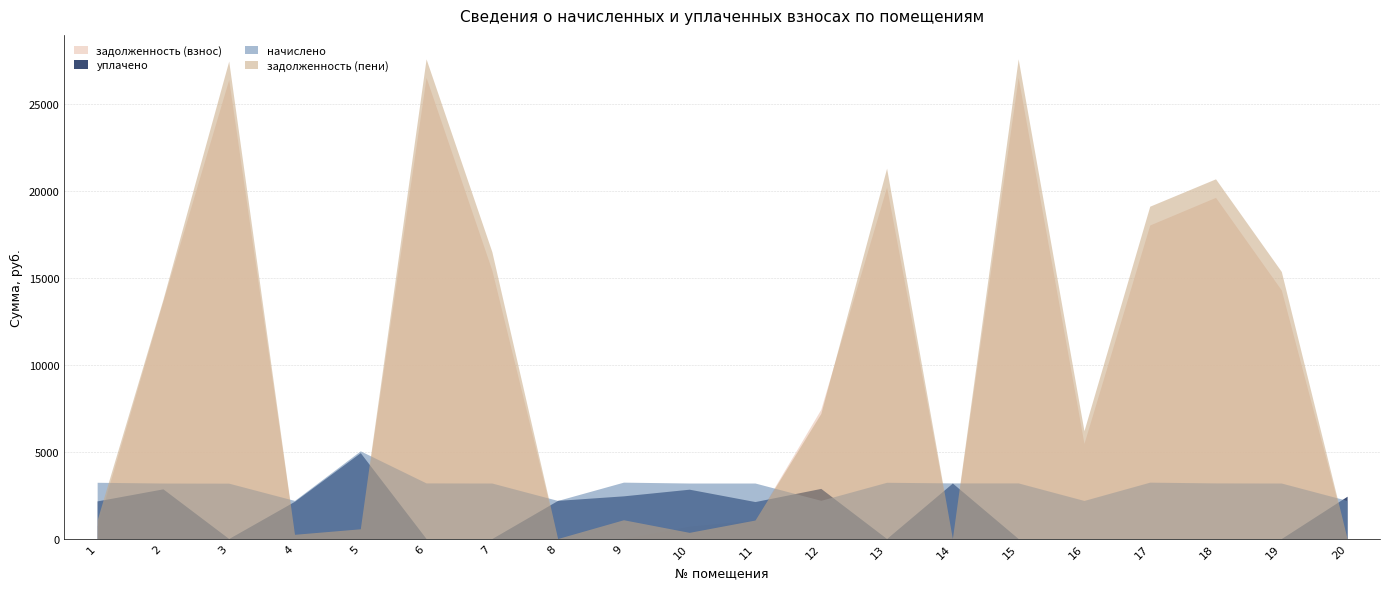

What is the difference between the maximum and second lowest values in the уплачено series?

4935.0